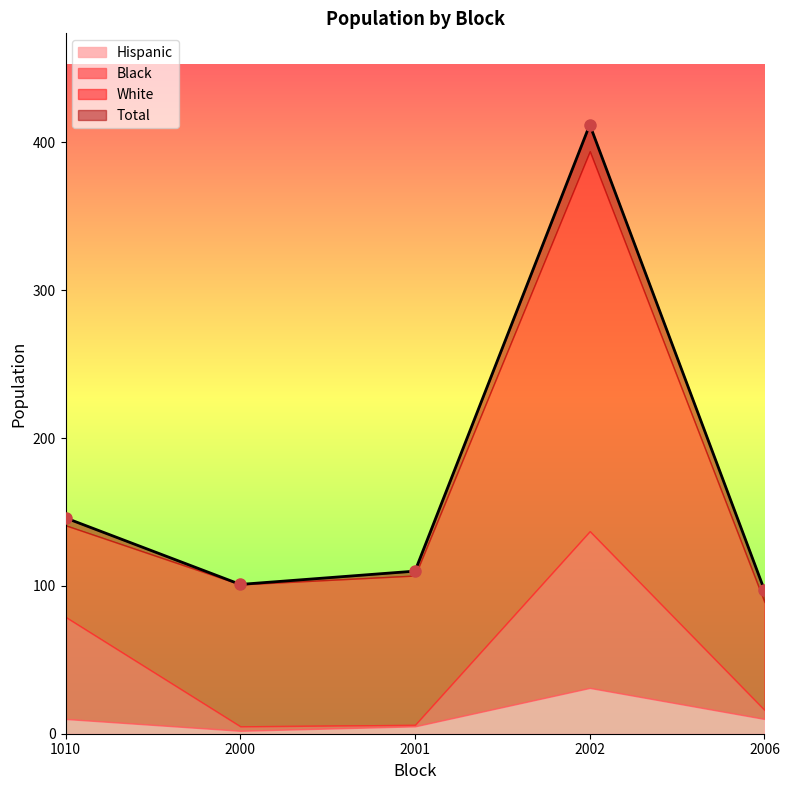

List the series in order of their peak value, lowest first.

Hispanic, Black, White, Total